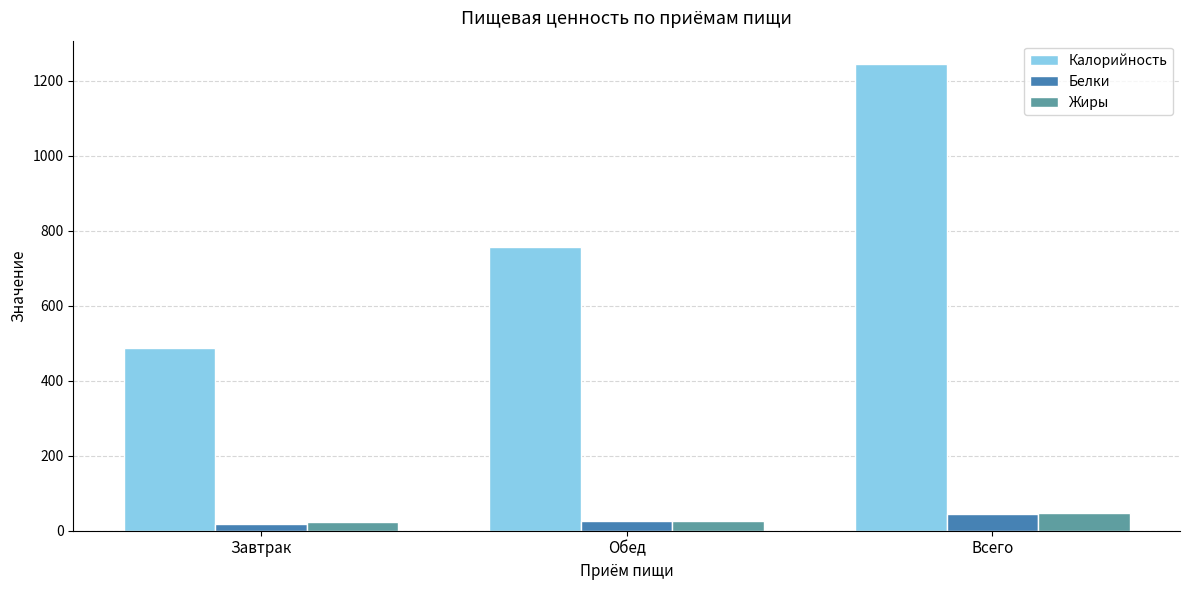

What is the sum of the Калорийность values at Обед and Всего?

2003